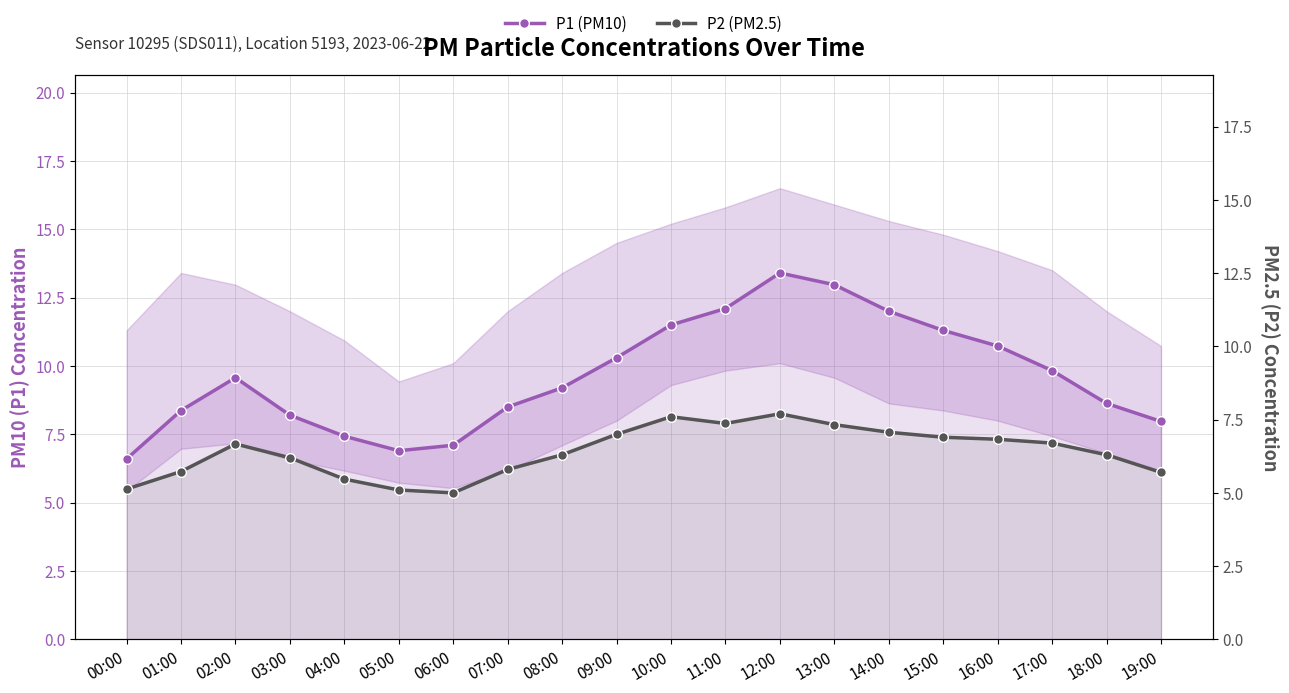

What is the sum of all P2 (PM2.5) values?

127.9